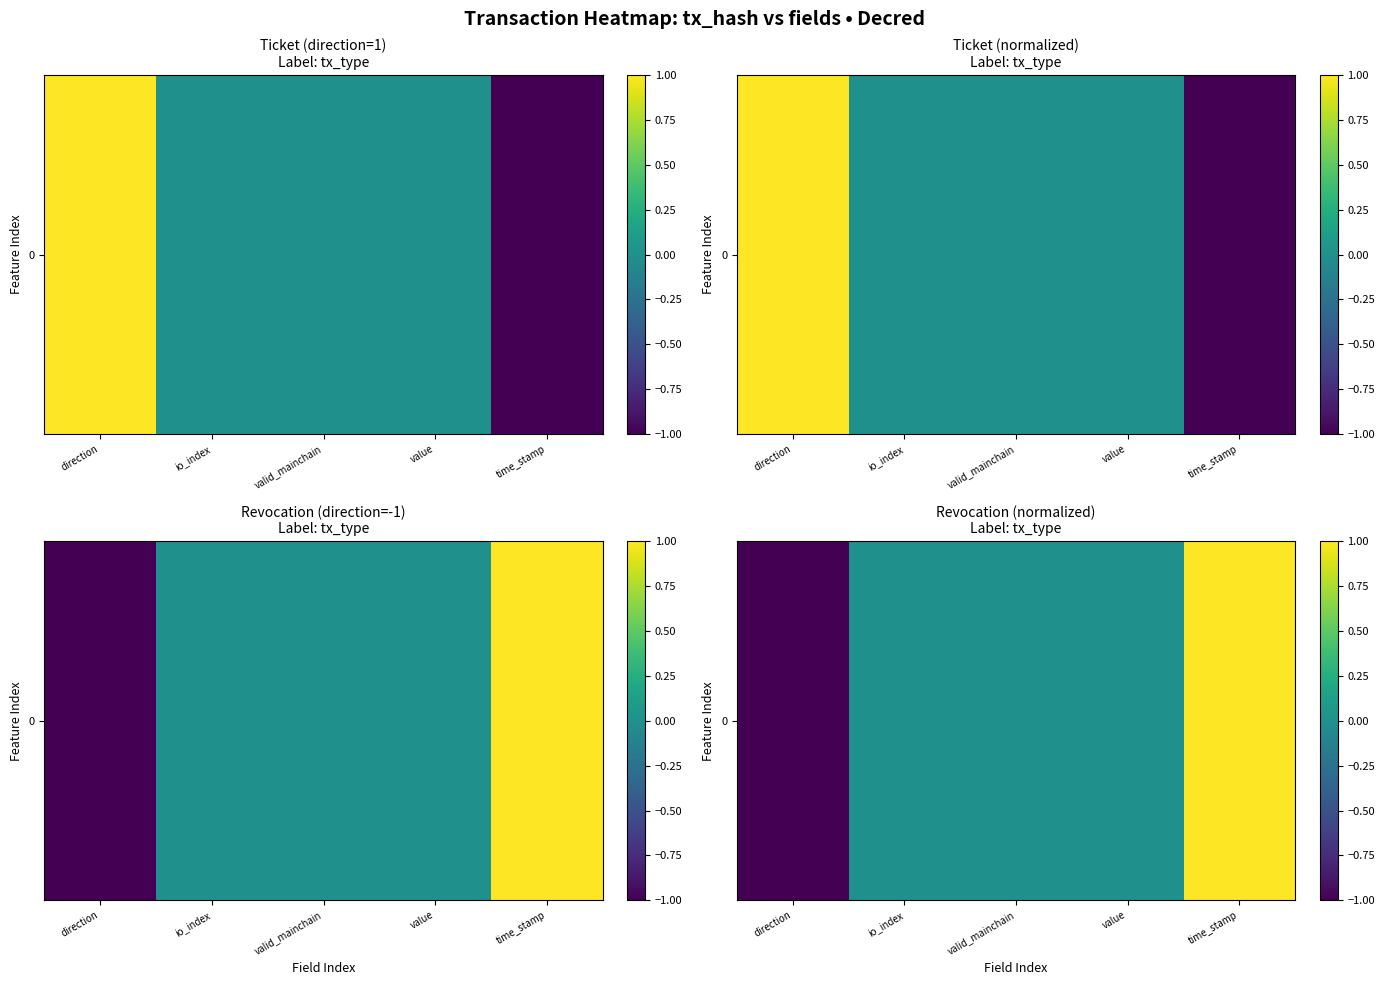

List the labels in order of value, largest first.

time_stamp, io_index, valid_mainchain, value, direction